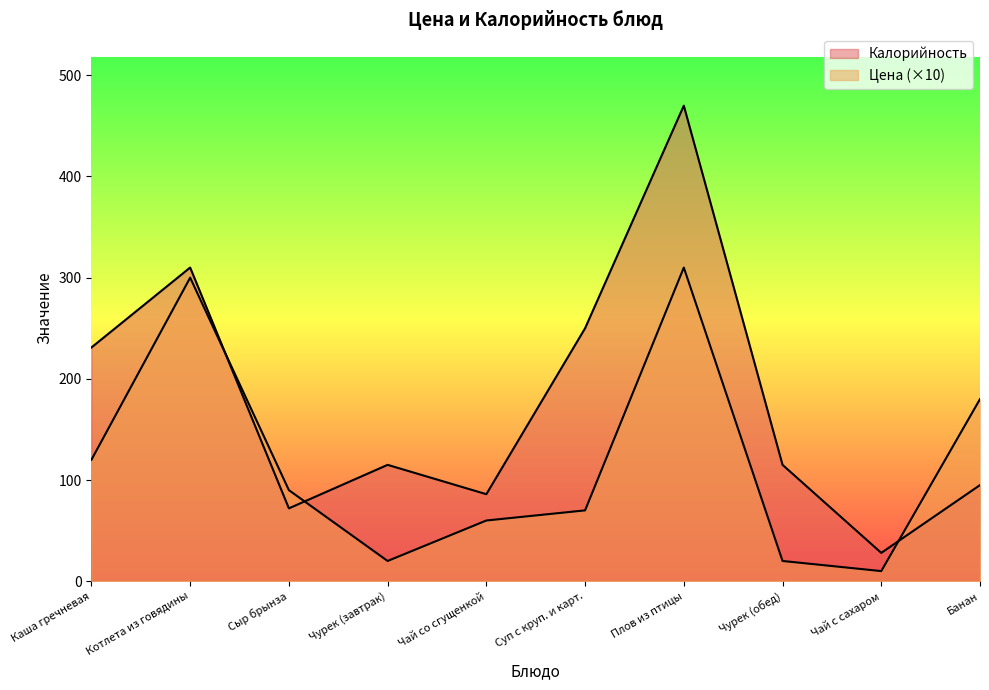

True or false: Калорийность and Цена intersect in this chart.

True